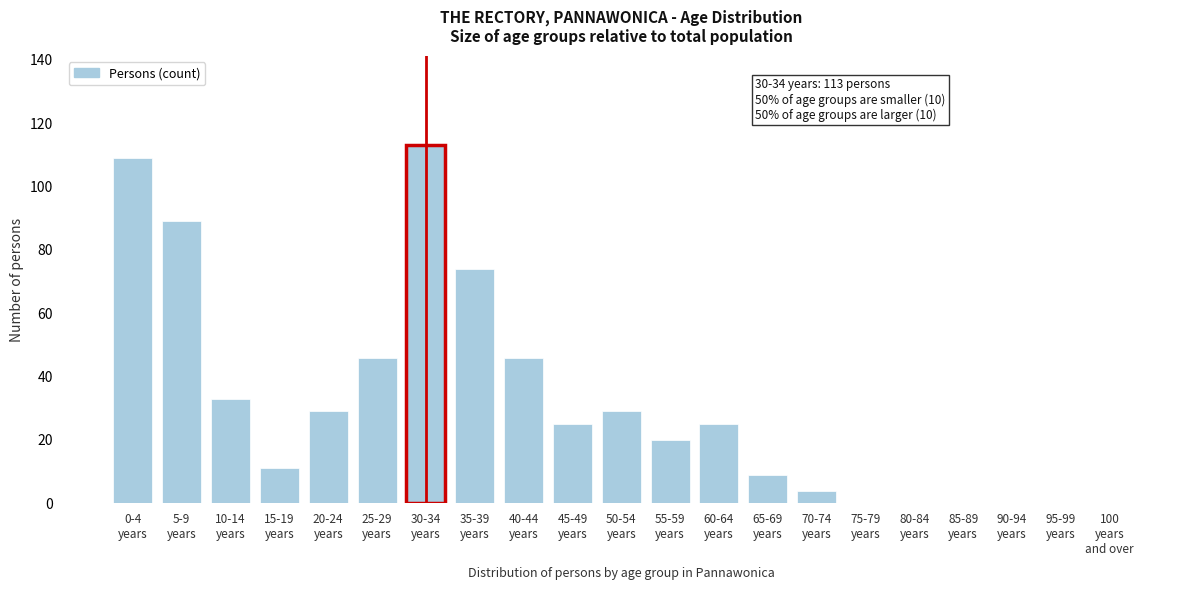

What is the maximum value shown in the chart?

113